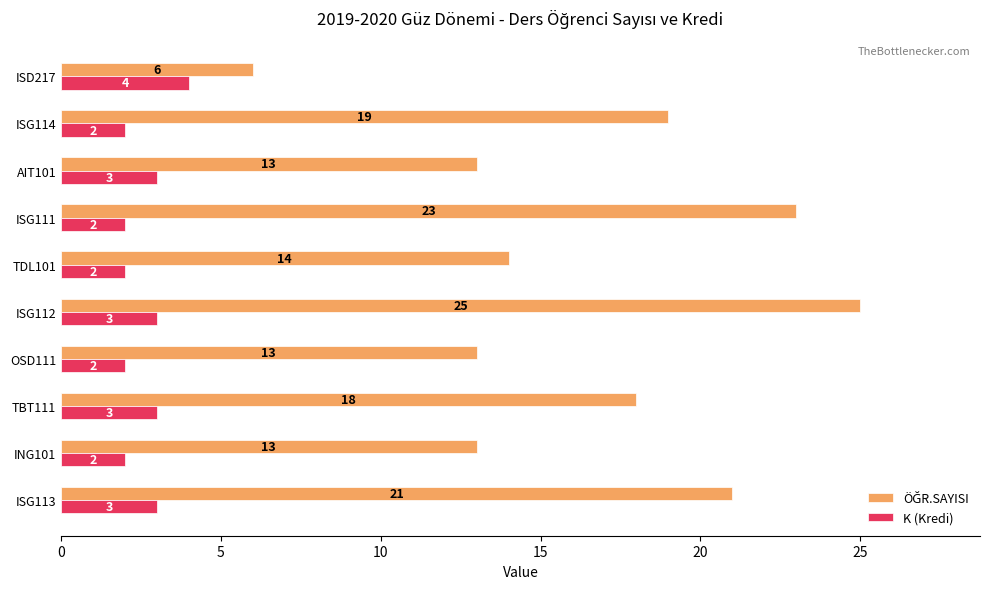

What is the difference between the highest and lowest values at ISG111?

21